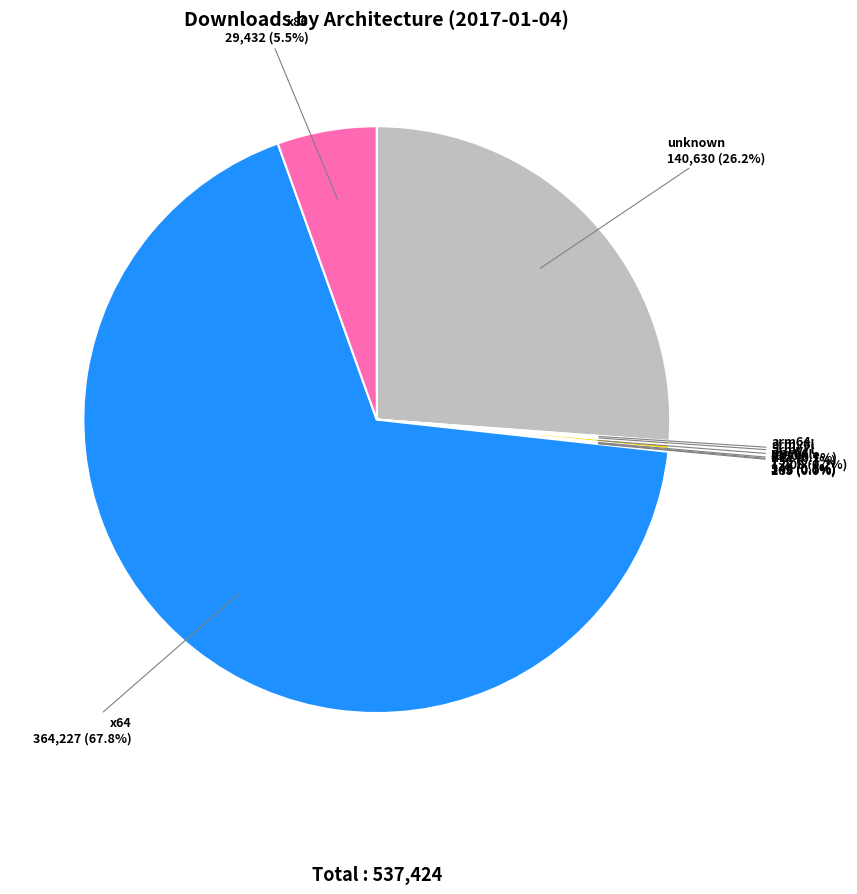

Which slice is the largest?

x64